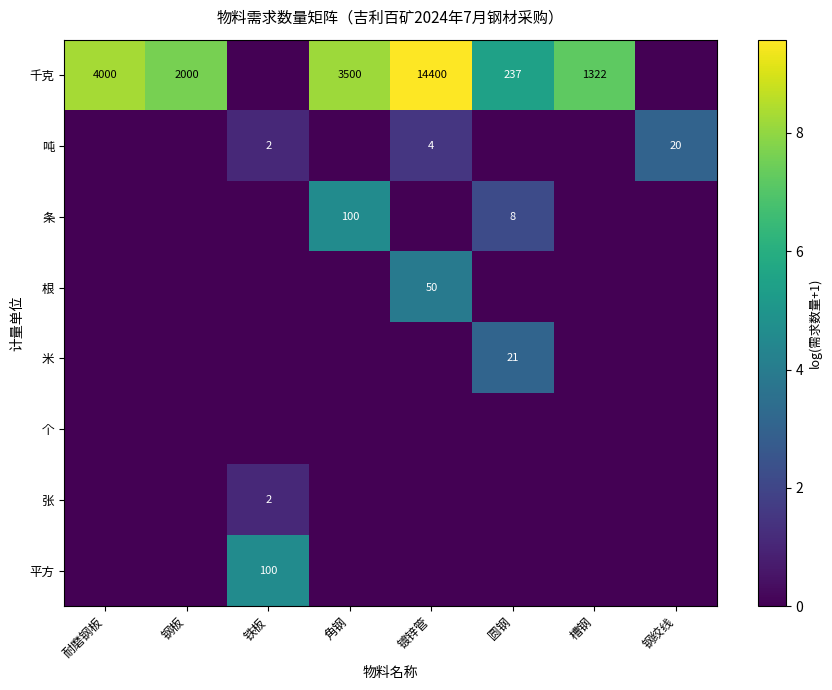

True or false: 千克 has a value of 7126 at 耐磨钢板.

False